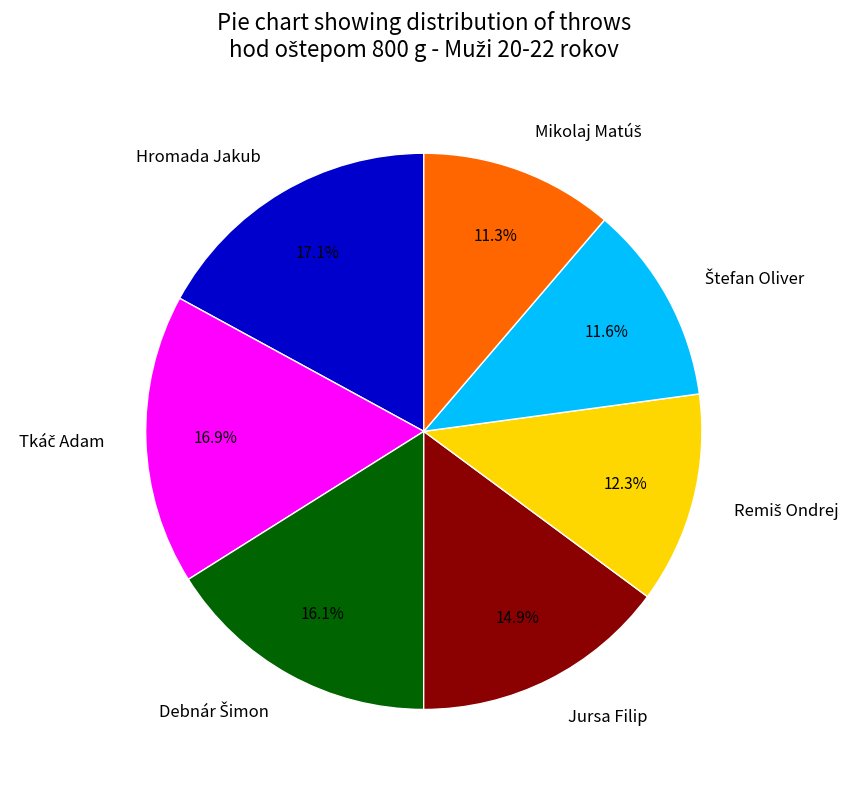

What percentage is NOT represented by Jursa Filip?

85.1%